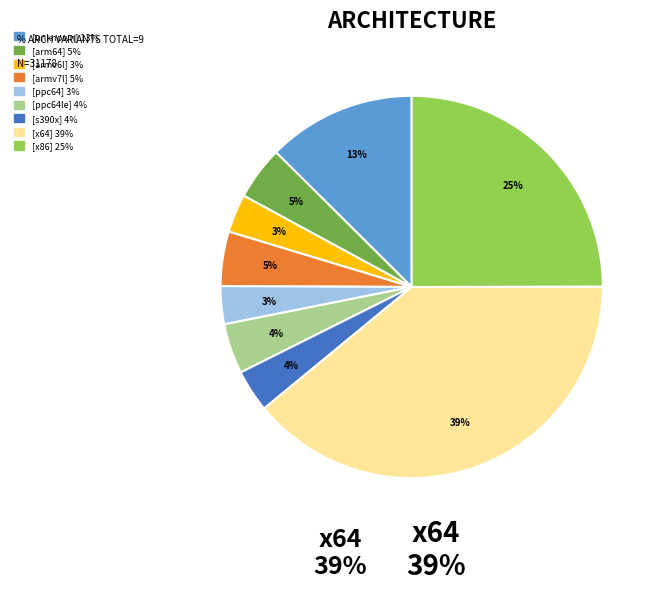

Is there a majority slice in this chart?

No